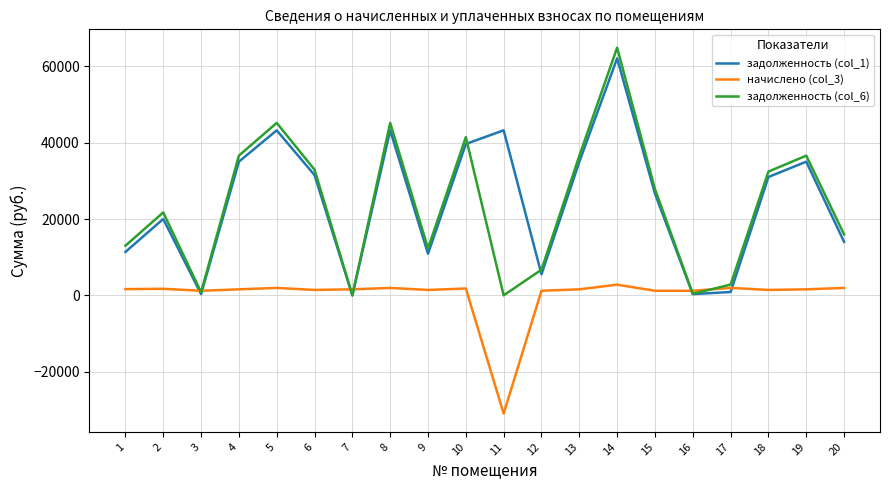

What is the maximum value shown in the chart?

64923.2